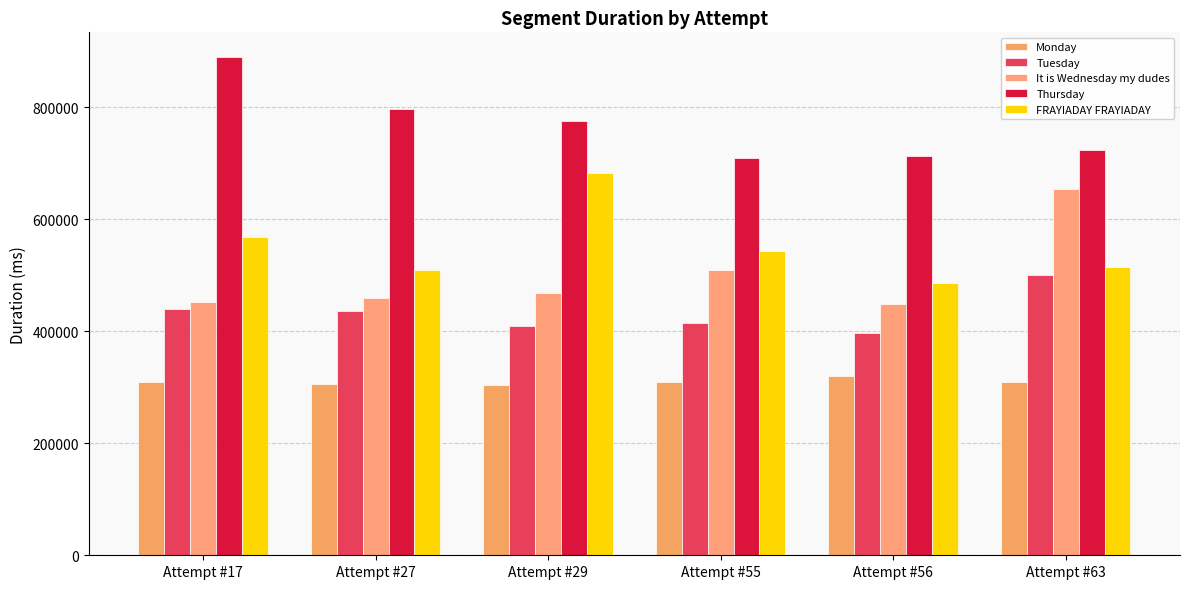

What is the value of the FRAYIADAY FRAYIADAY bar at the 3rd from the left?

683618